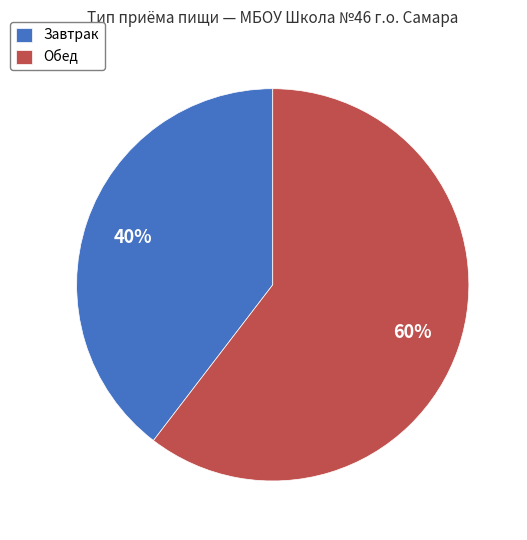

To the nearest percent, what percentage of the pie is Обед?

60%